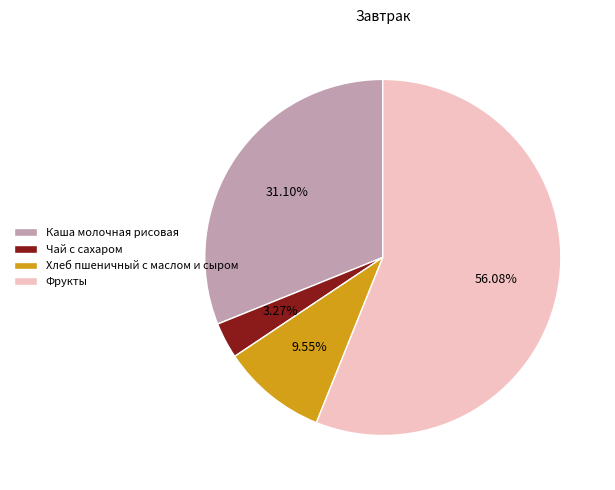

What is the largest slice in the pie chart?

Фрукты